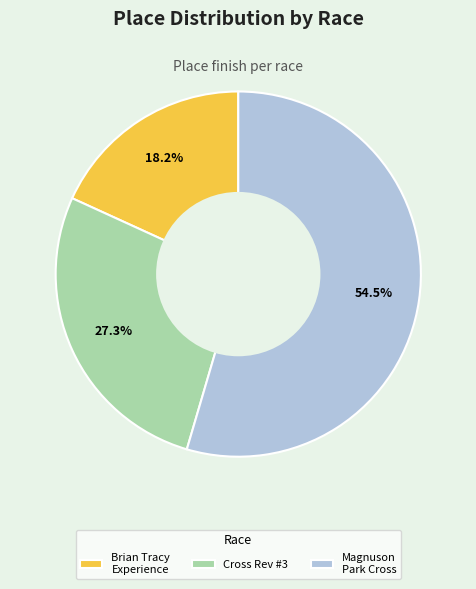

What is the smallest slice in the pie chart?

Brian Tracy Experience